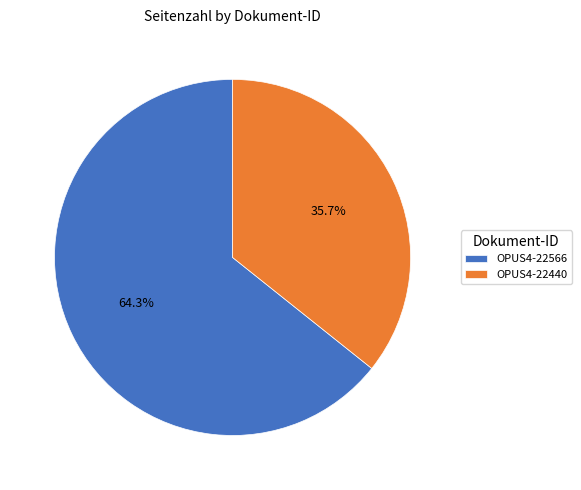

Is there a majority slice in this chart?

Yes